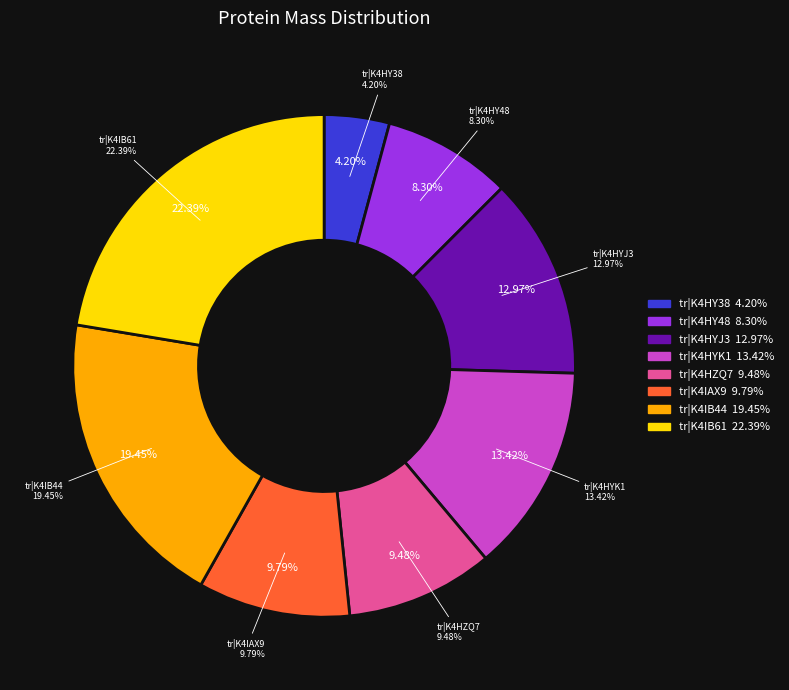

How many segments does this pie chart have?

8